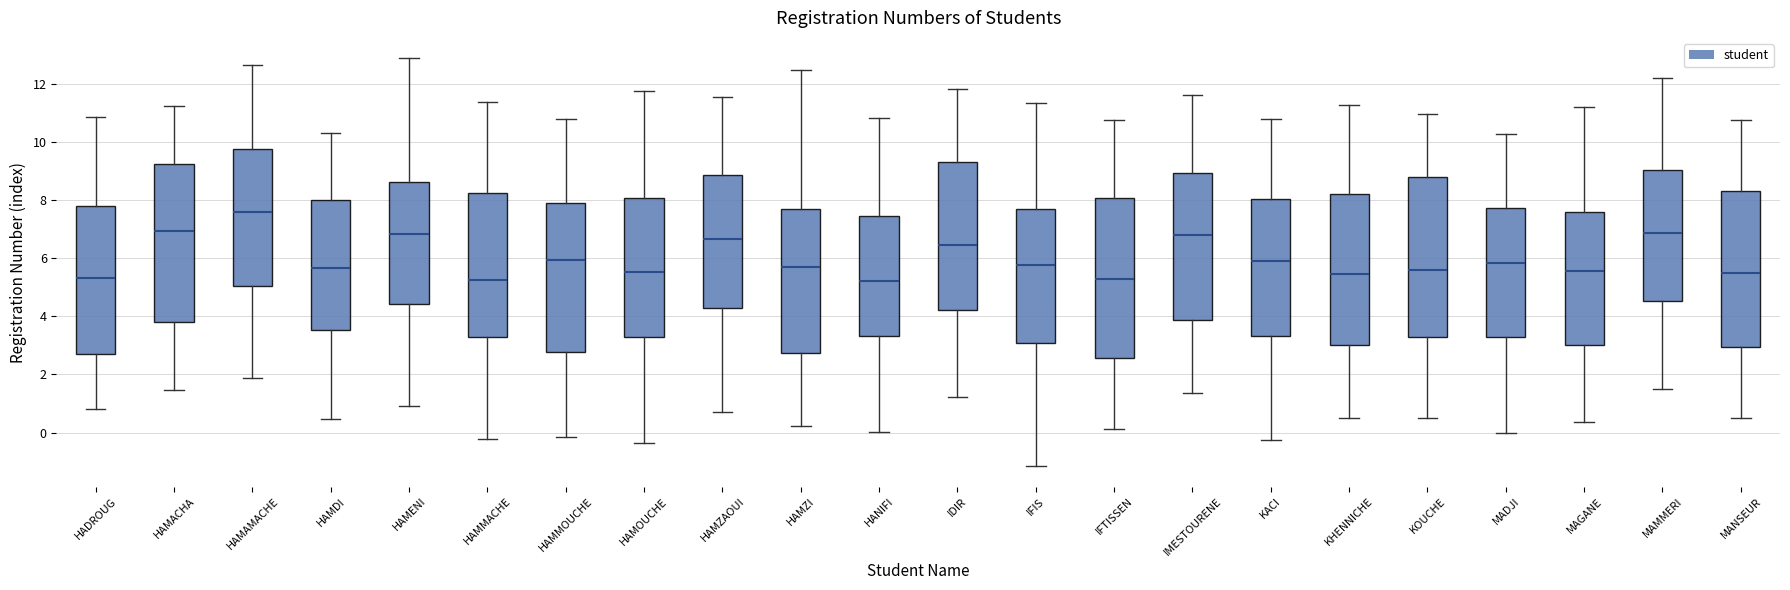

Reading left to right, read every box against the y-axis: the position of its median line, the range the box covers, and the ends of its whiskers. The values are not printed on the chart, so give them approximately, as read against the axis.

HADROUG: median 5.2, box 2.6 to 7.8, whiskers 0.8 to 10.8
HAMACHA: median 7.0, box 3.8 to 9.2, whiskers 1.4 to 11.2
HAMAMACHE: median 7.6, box 5.0 to 9.8, whiskers 1.8 to 12.6
HAMDI: median 5.6, box 3.6 to 8.0, whiskers 0.4 to 10.4
HAMENI: median 6.8, box 4.4 to 8.6, whiskers 0.8 to 12.8
HAMMACHE: median 5.2, box 3.2 to 8.2, whiskers -0.2 to 11.4
HAMMOUCHE: median 6.0, box 2.8 to 8.0, whiskers -0.2 to 10.8
HAMOUCHE: median 5.6, box 3.2 to 8.0, whiskers -0.4 to 11.8
HAMZAOUI: median 6.6, box 4.2 to 8.8, whiskers 0.8 to 11.6
HAMZI: median 5.6, box 2.8 to 7.6, whiskers 0.2 to 12.4
HANIFI: median 5.2, box 3.4 to 7.4, whiskers 0.0 to 10.8
IDIR: median 6.4, box 4.2 to 9.4, whiskers 1.2 to 11.8
IFIS: median 5.8, box 3.0 to 7.6, whiskers -1.2 to 11.4
IFTISSEN: median 5.2, box 2.6 to 8.0, whiskers 0.2 to 10.8
IMESTOURENE: median 6.8, box 3.8 to 9.0, whiskers 1.4 to 11.6
KACI: median 5.8, box 3.4 to 8.0, whiskers -0.2 to 10.8
KHENNICHE: median 5.4, box 3.0 to 8.2, whiskers 0.4 to 11.2
KOUCHE: median 5.6, box 3.2 to 8.8, whiskers 0.4 to 11.0
MADJI: median 5.8, box 3.2 to 7.8, whiskers 0.0 to 10.2
MAGANE: median 5.6, box 3.0 to 7.6, whiskers 0.4 to 11.2
MAMMERI: median 6.8, box 4.6 to 9.0, whiskers 1.4 to 12.2
MANSEUR: median 5.4, box 3.0 to 8.4, whiskers 0.4 to 10.8